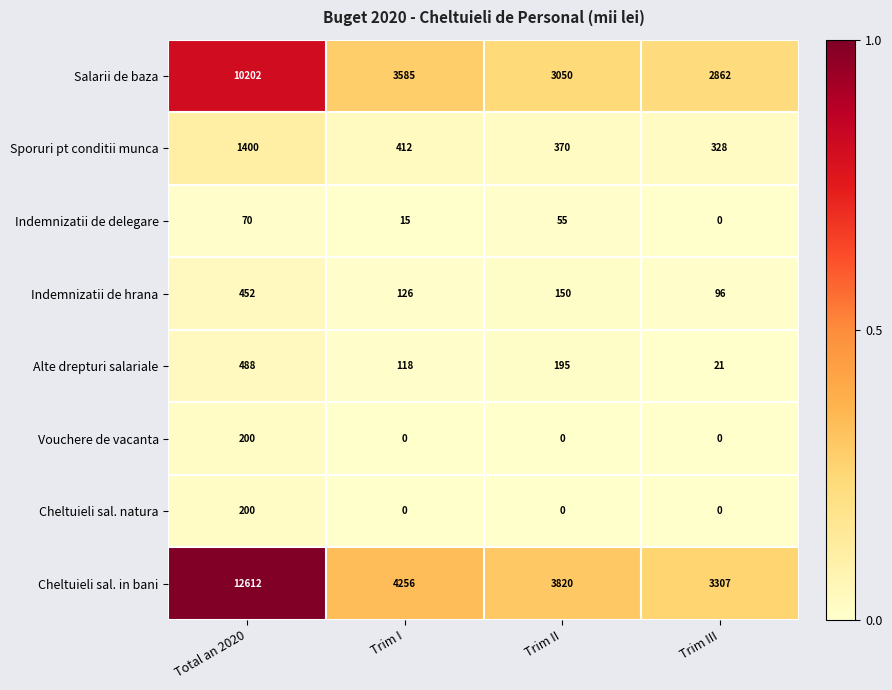

What is the spread (max minus min) of values at Total an 2020?

12542